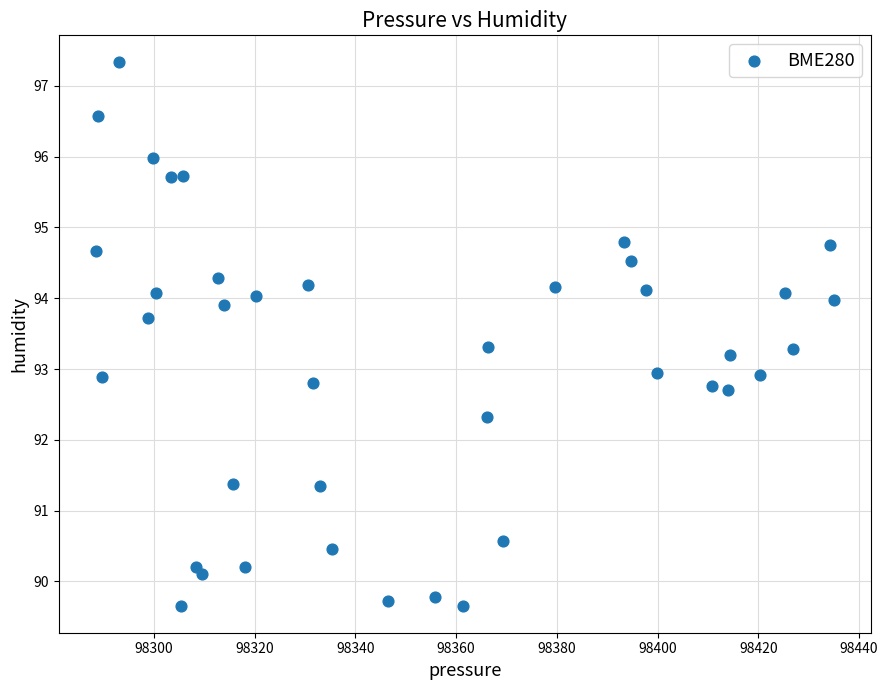

What is the range of X values (max minus min)?

146.5